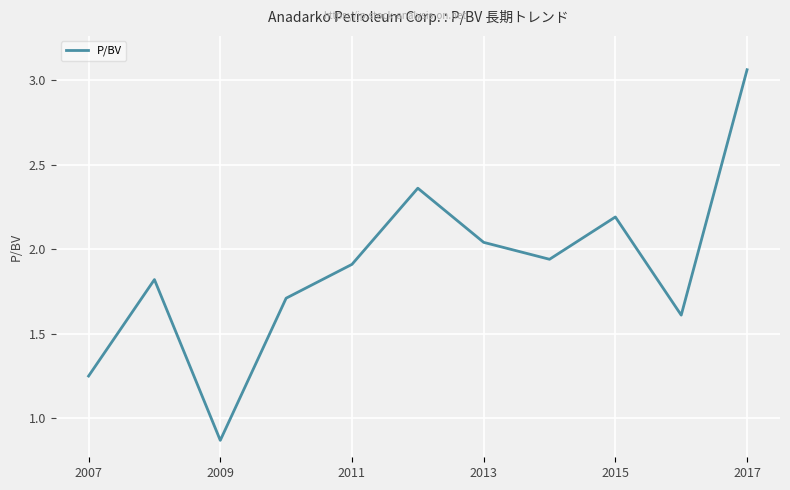

What is the difference between the maximum and minimum values?

2.2